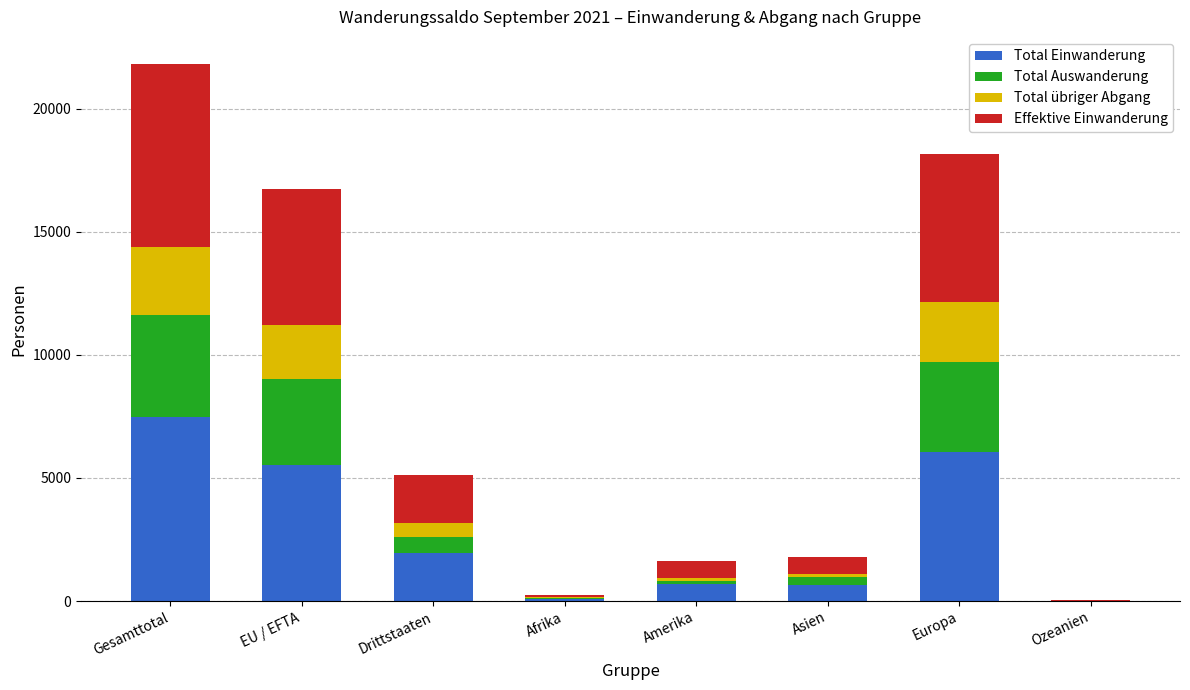

What is the total value across all series at Gesamttotal?

21829